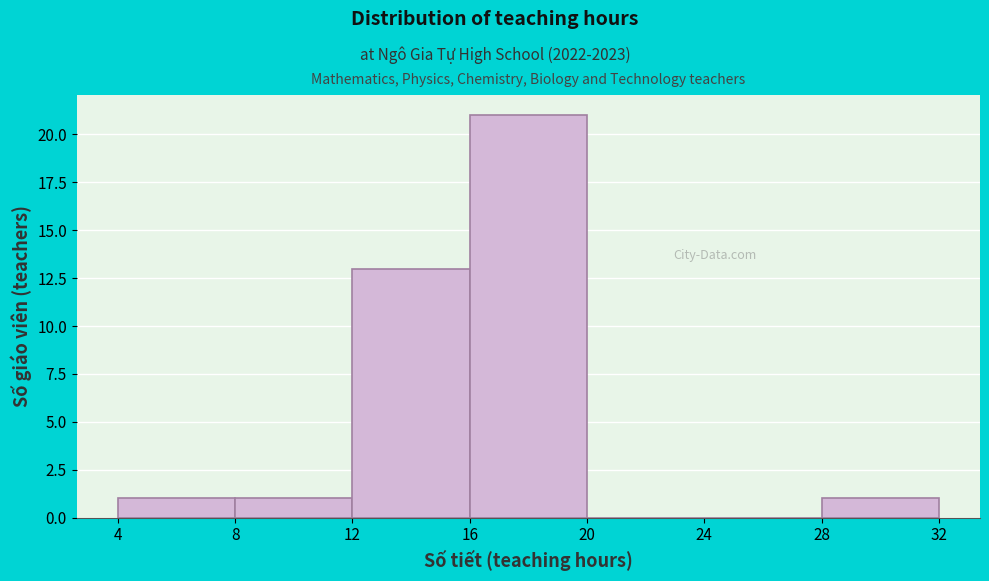

Reading left to right, list every bar in this chart as the range it spans on the x-axis followed by its height. The values are not printed on the chart, so give them approximately, as read against the axis.

4 to 8: 1
8 to 12: 1
12 to 16: 13
16 to 20: 21
20 to 24: 0
24 to 28: 0
28 to 32: 1